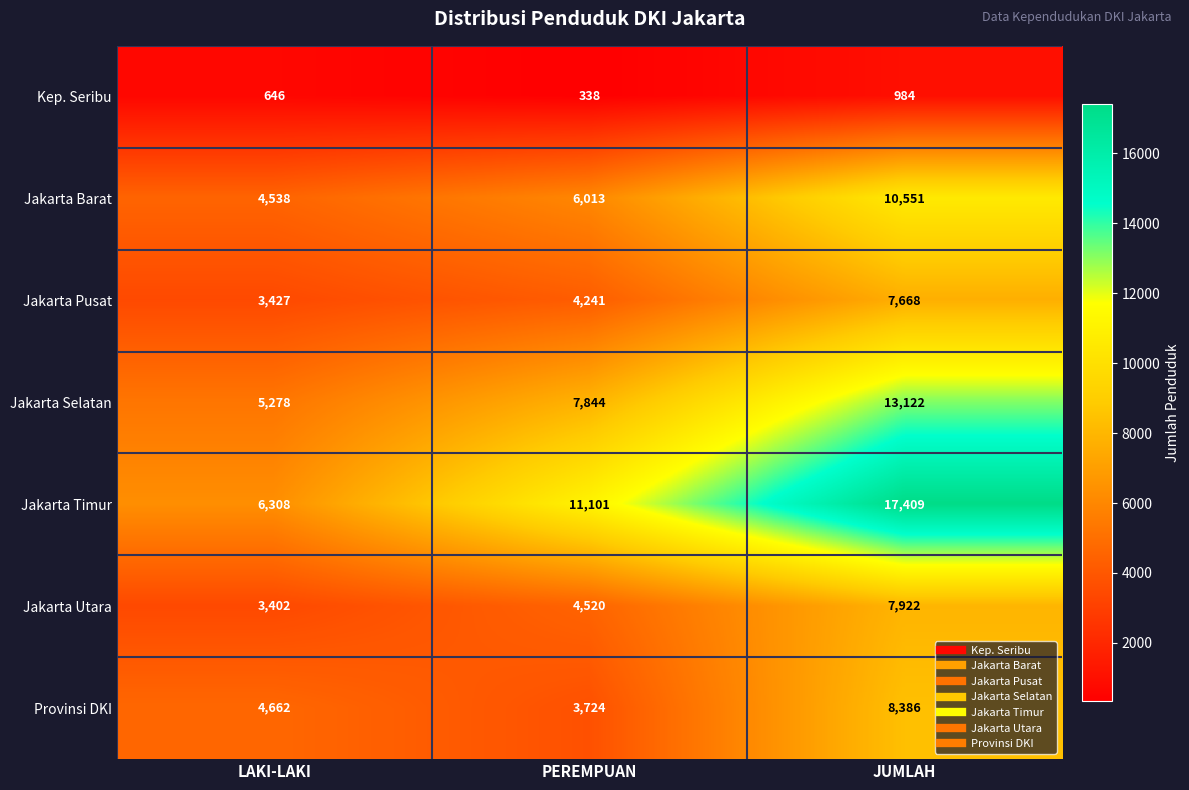

True or false: Jakarta Barat has a value of 6013 at PEREMPUAN.

True